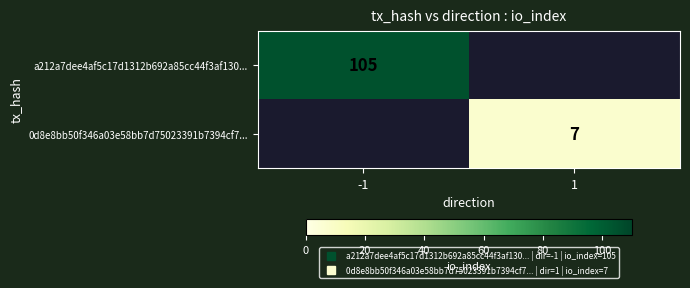

Is the value of 0d8e8bb50f346a03e58bb7d75023391b7394cf7... at 1 greater than the value of a212a7dee4af5c17d1312b692a85cc44f3af130... at -1?

No